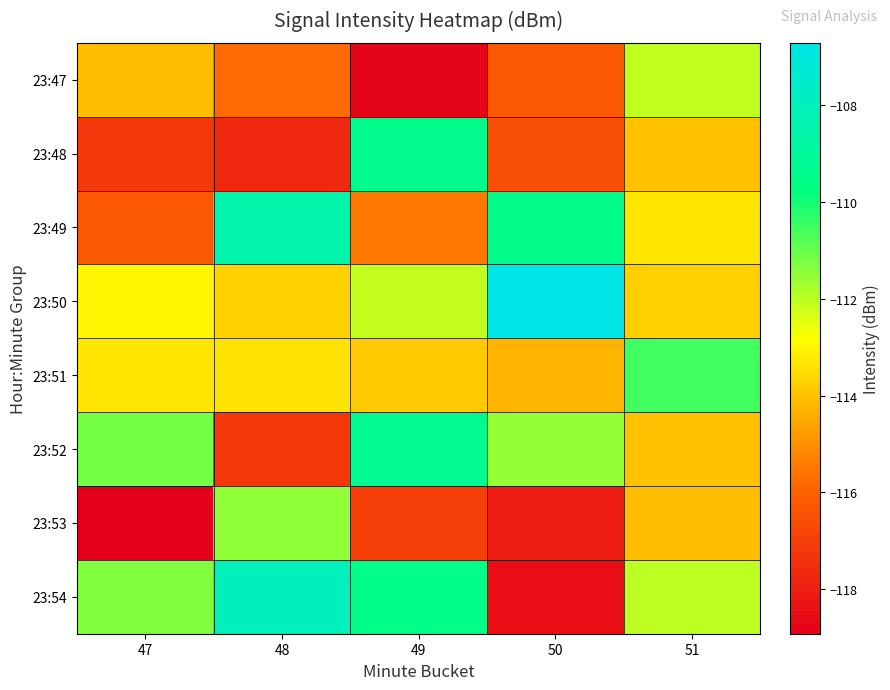

Reading left to right, list all the values displayed in this chart.

23:47: 47=-114.1	48=-115.7	49=-118.8	50=-116.2	51=-112.1
23:48: 47=-117.2	48=-117.7	49=-109.3	50=-116.5	51=-114.0
23:49: 47=-116.3	48=-108.5	49=-115.5	50=-109.4	51=-113.3
23:50: 47=-113.0	48=-113.7	49=-112.1	50=-106.7	51=-113.7
23:51: 47=-113.3	48=-113.4	49=-113.9	50=-114.3	51=-110.5
23:52: 47=-111.2	48=-117.2	49=-109.3	50=-111.6	51=-114.0
23:53: 47=-118.9	48=-111.5	49=-117.0	50=-118.1	51=-114.1
23:54: 47=-111.3	48=-108.0	49=-109.6	50=-118.5	51=-112.0